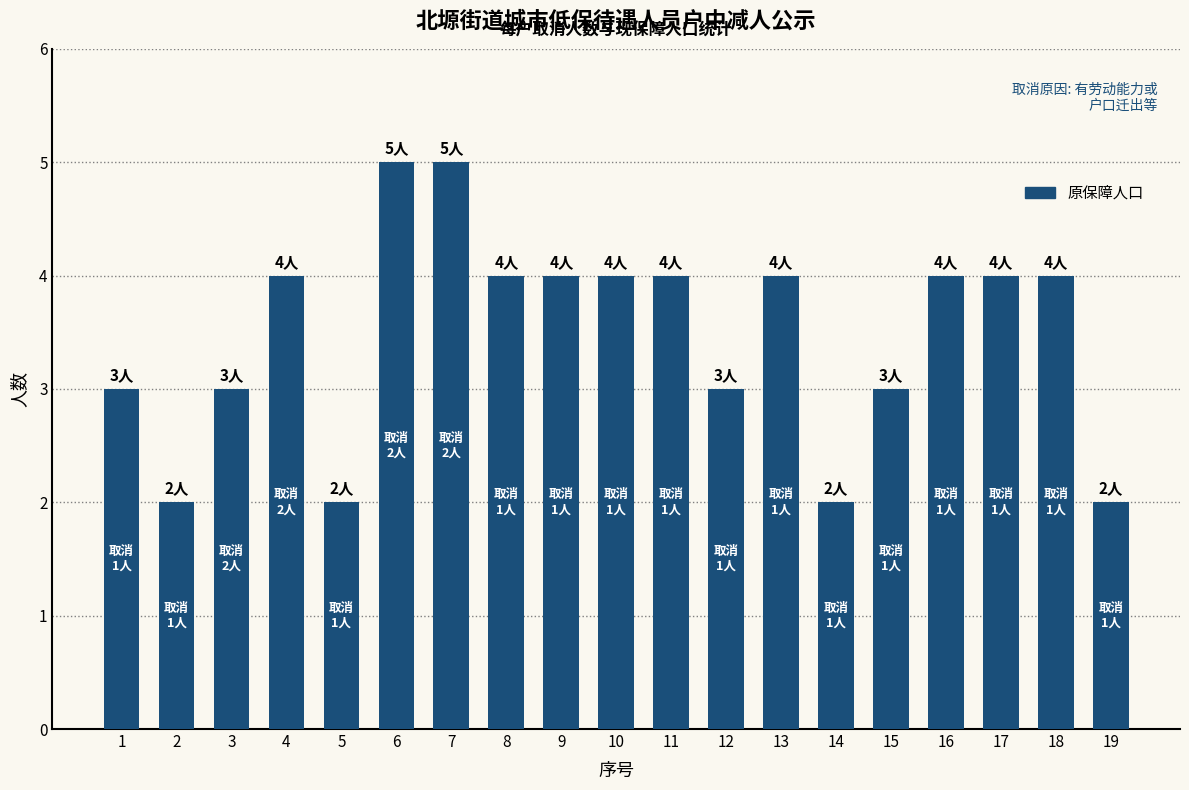

True or false: the data shows 2 at 19.

True